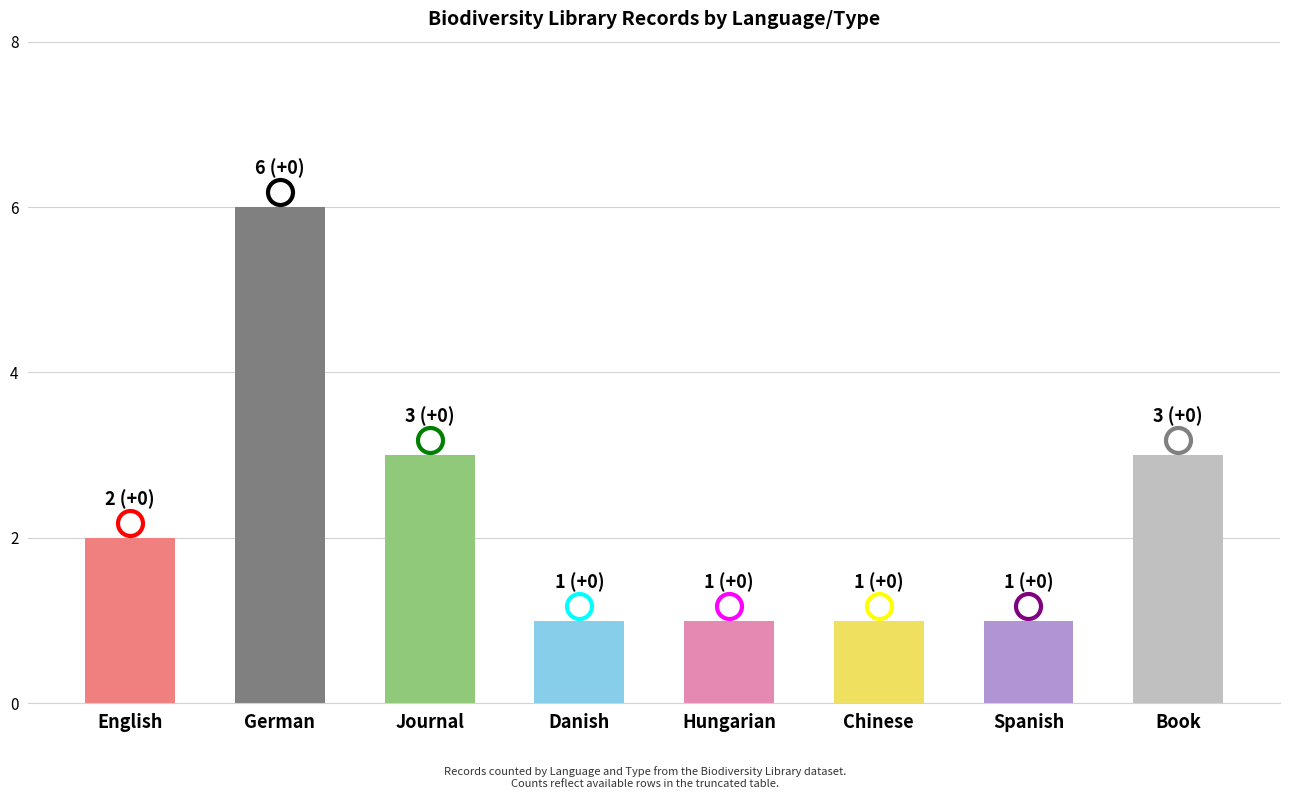

What is the greatest value displayed?

6